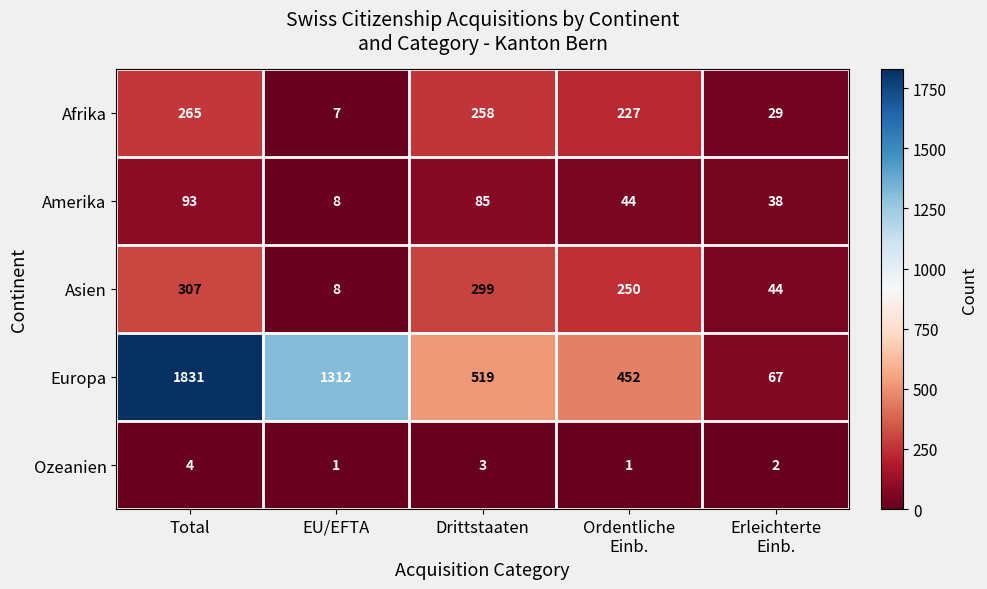

What is the maximum value for Asien?

307